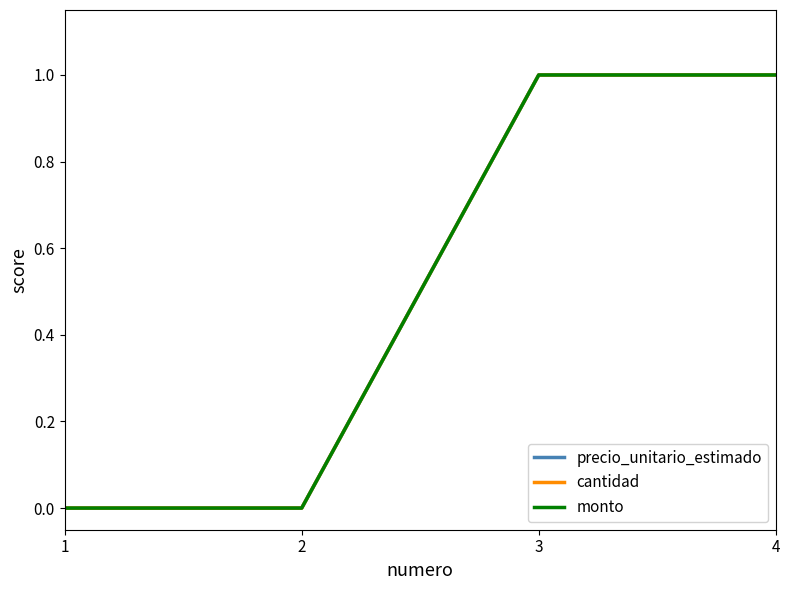

True or false: cantidad and monto intersect in this chart.

False